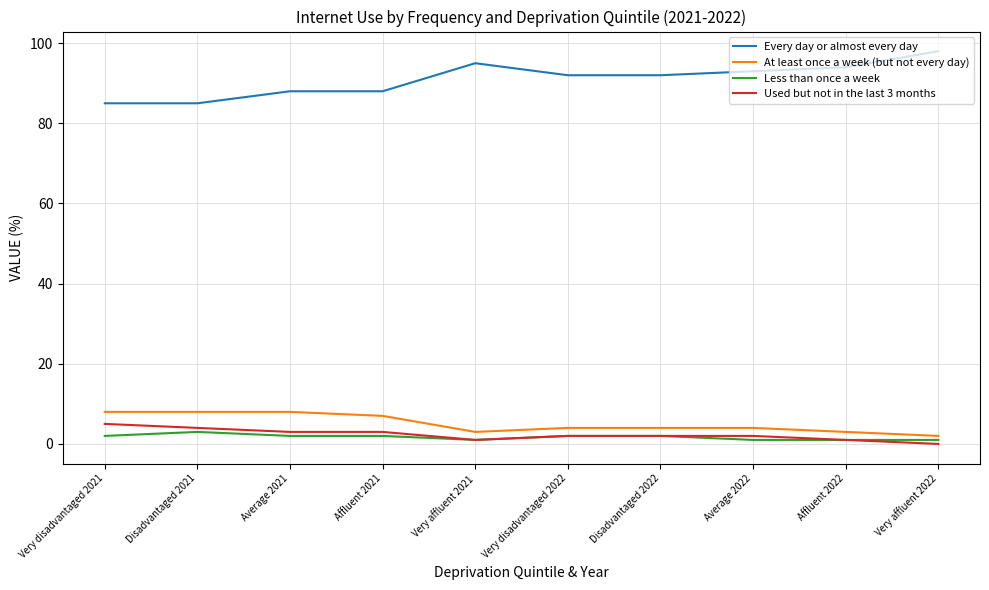

Is this an area chart (filled region under the line)?

No